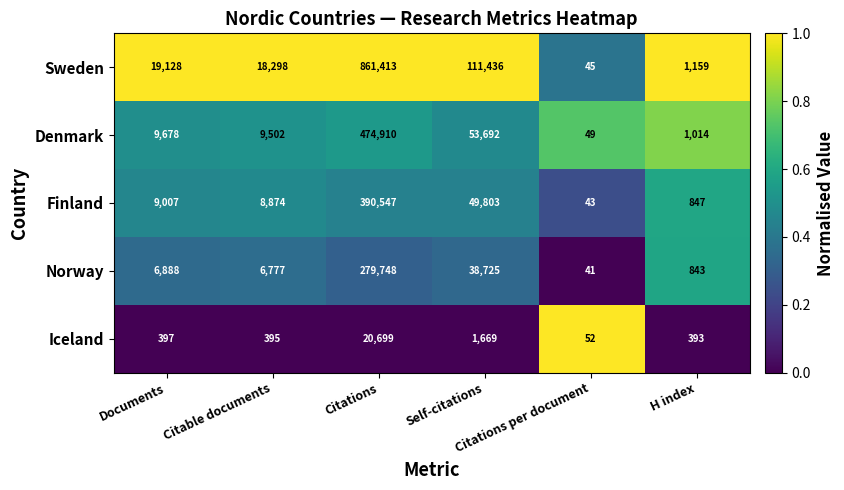

What is the smallest value displayed?

41